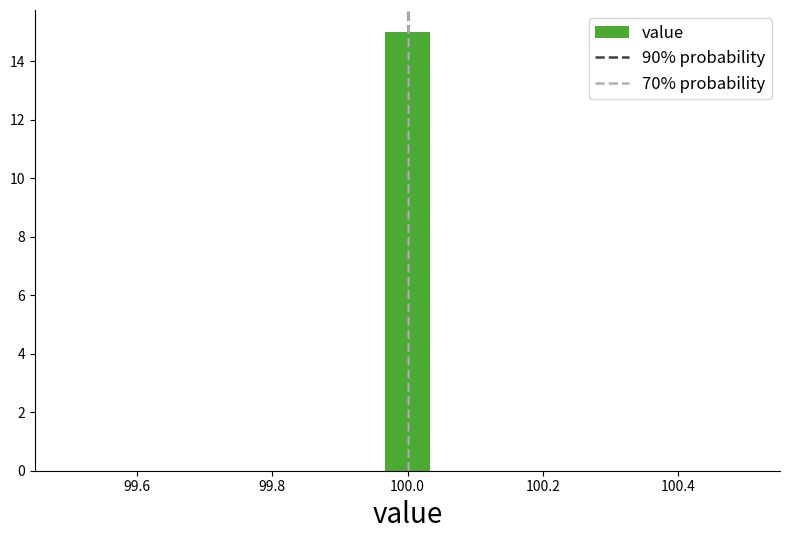

Around what value on the x-axis is the tallest bar? Give the approximate position of its centre, as read against the axis.

100.00